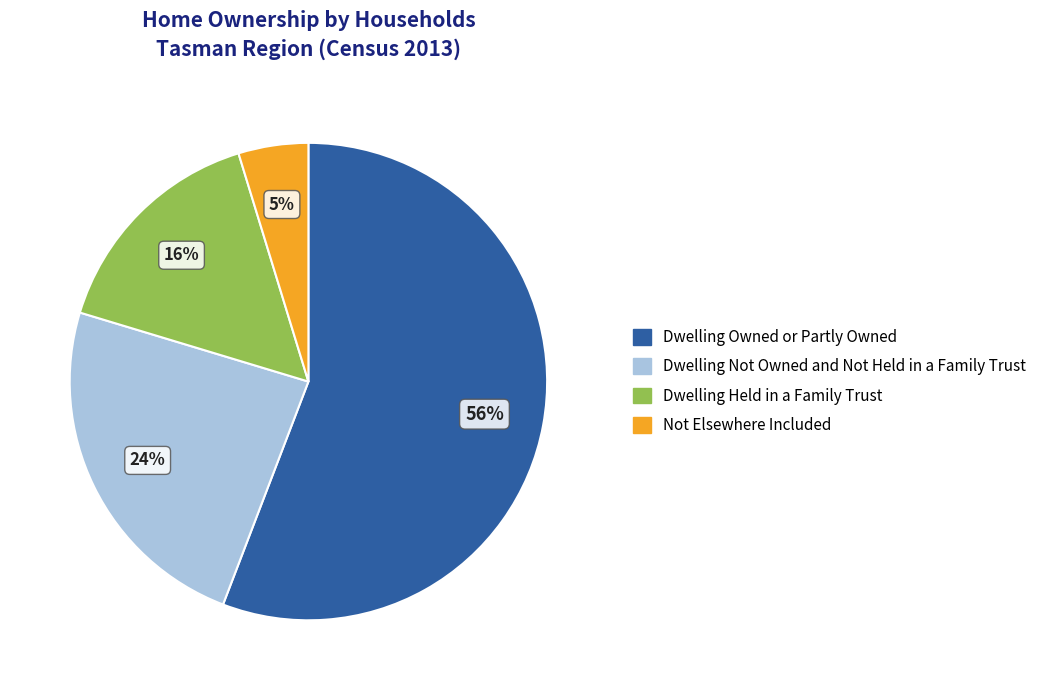

Which category has the biggest portion of the pie?

Dwelling Owned or Partly Owned